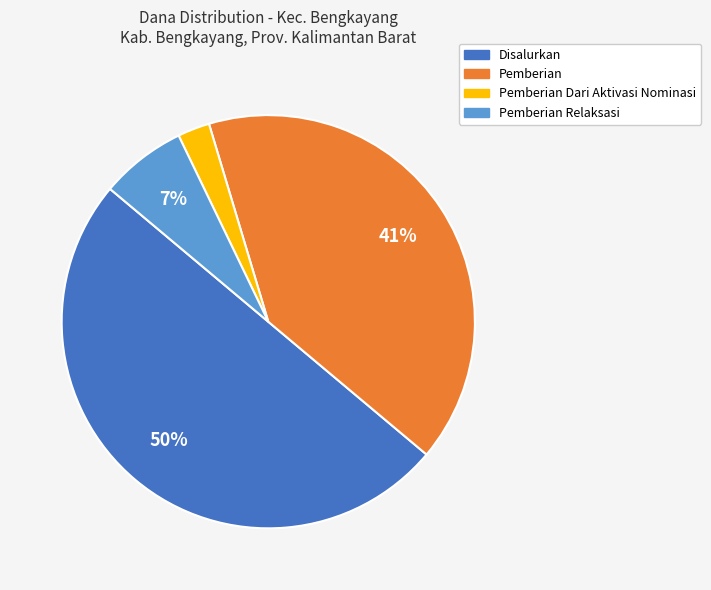

To the nearest percent, what is the average slice percentage?

25%